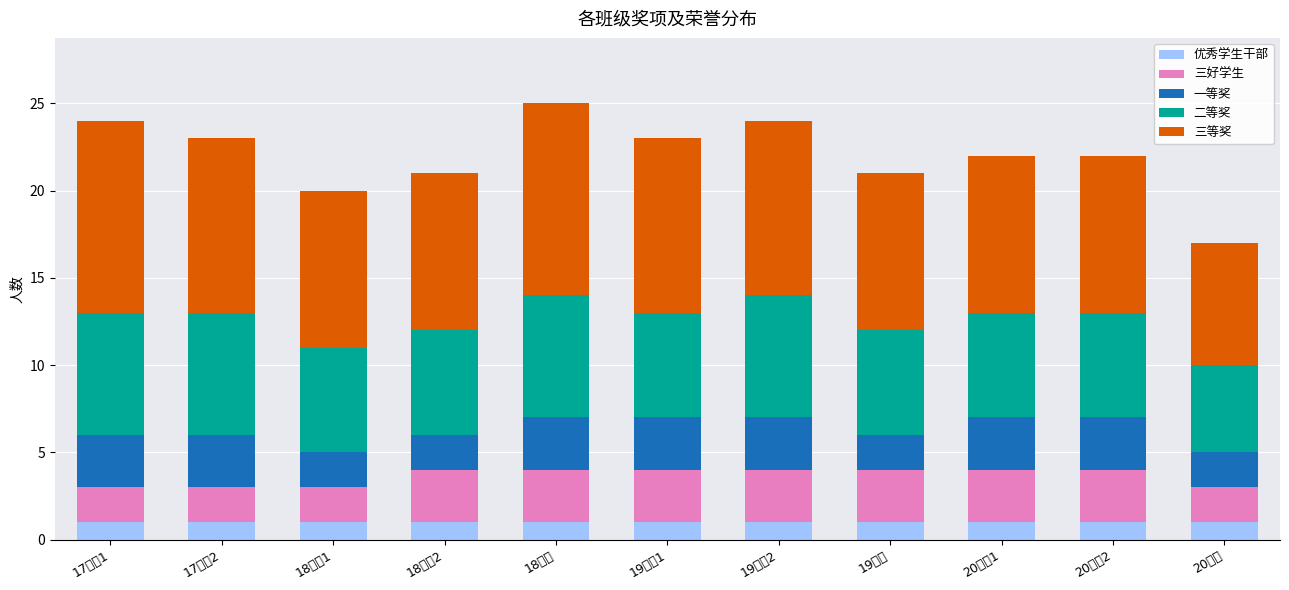

Which series changed the most between 18中医1 and 18中药?

三等奖